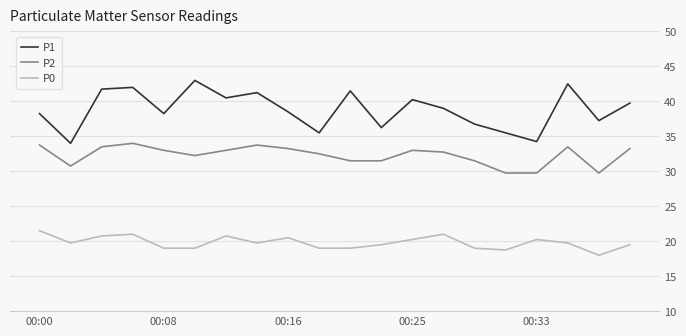

What is the average value of the P0 series?

19.8